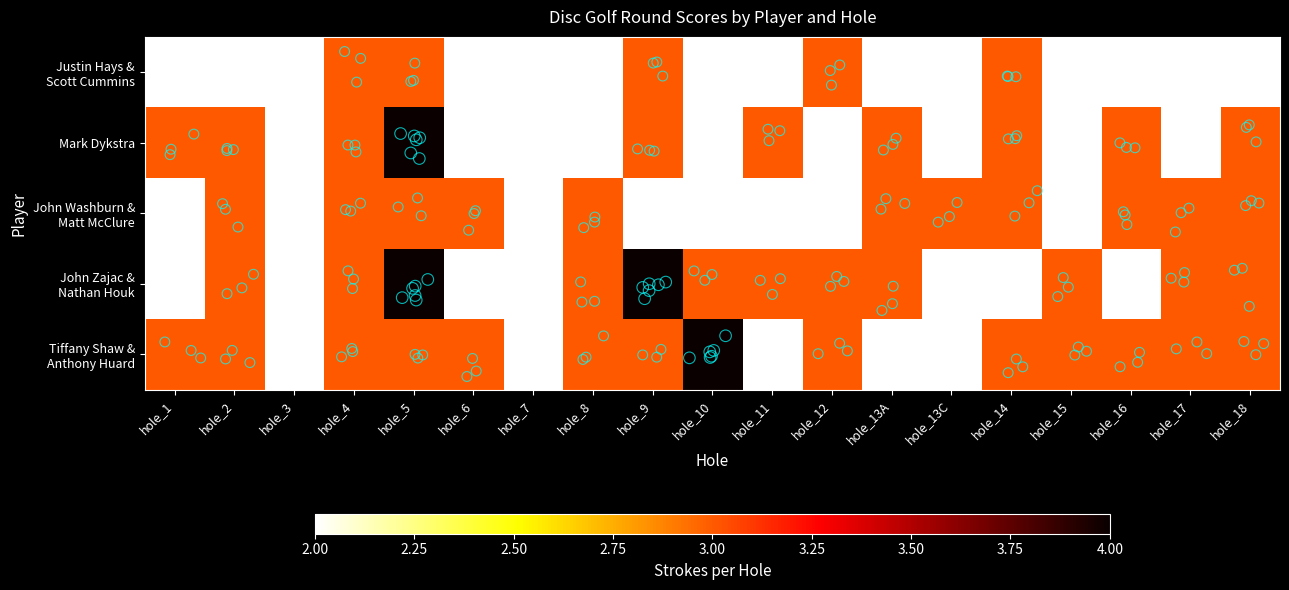

At how many categories does at least one series exceed 3?

3